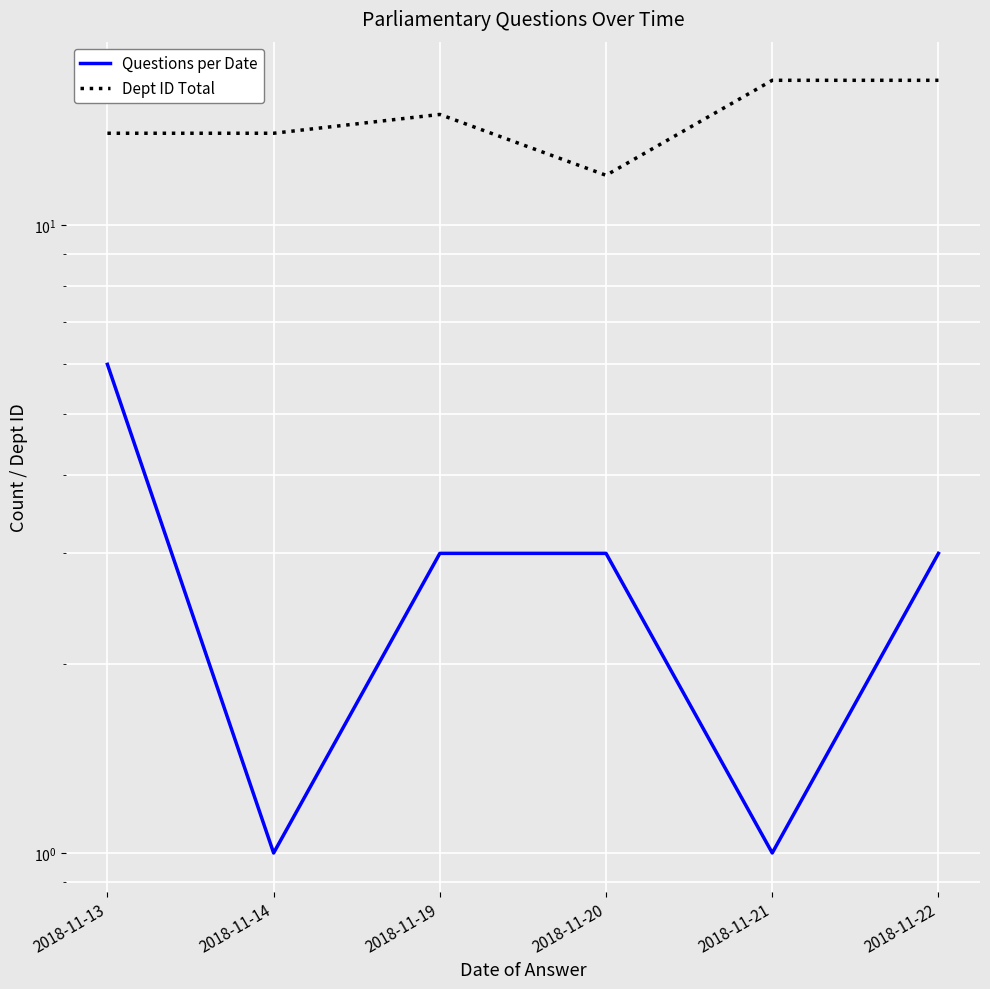

At how many categories does at least one series exceed 9?

6